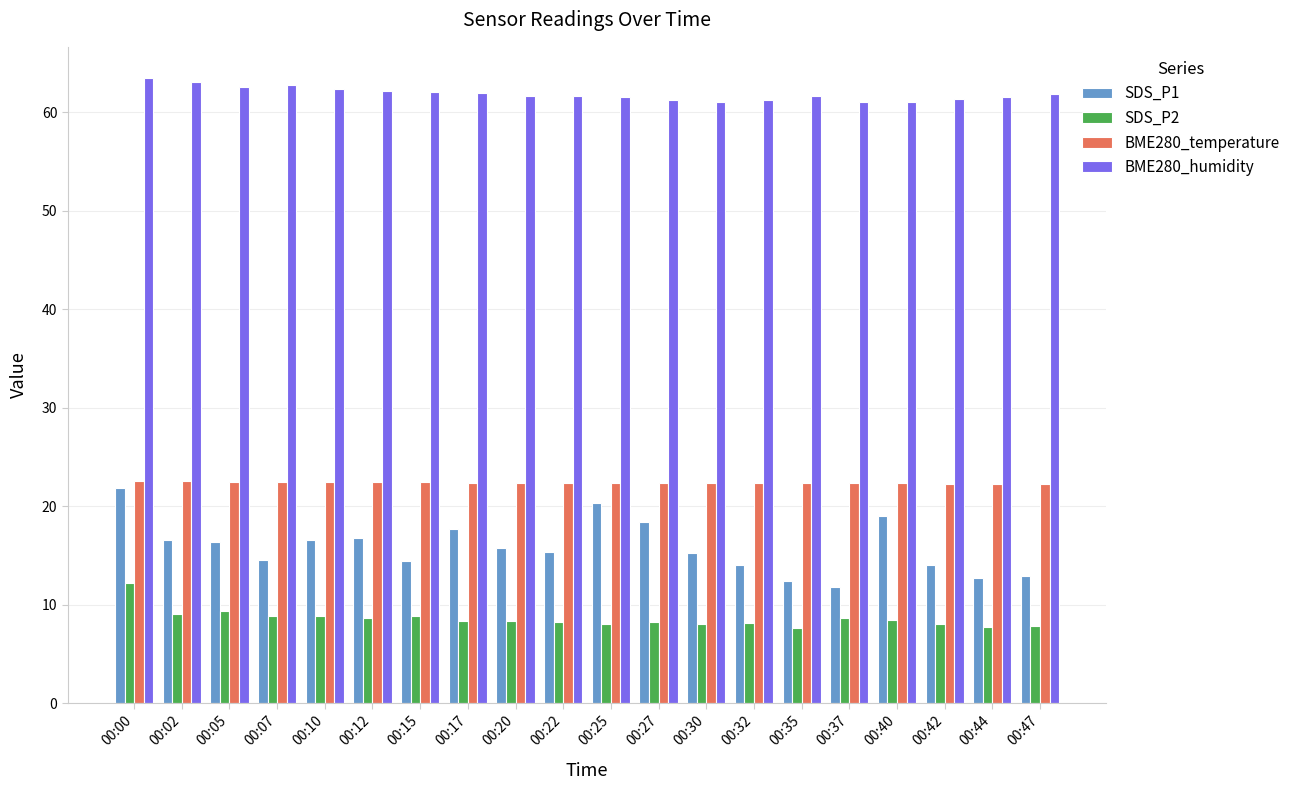

What is the highest value of the BME280_temperature series?

22.6